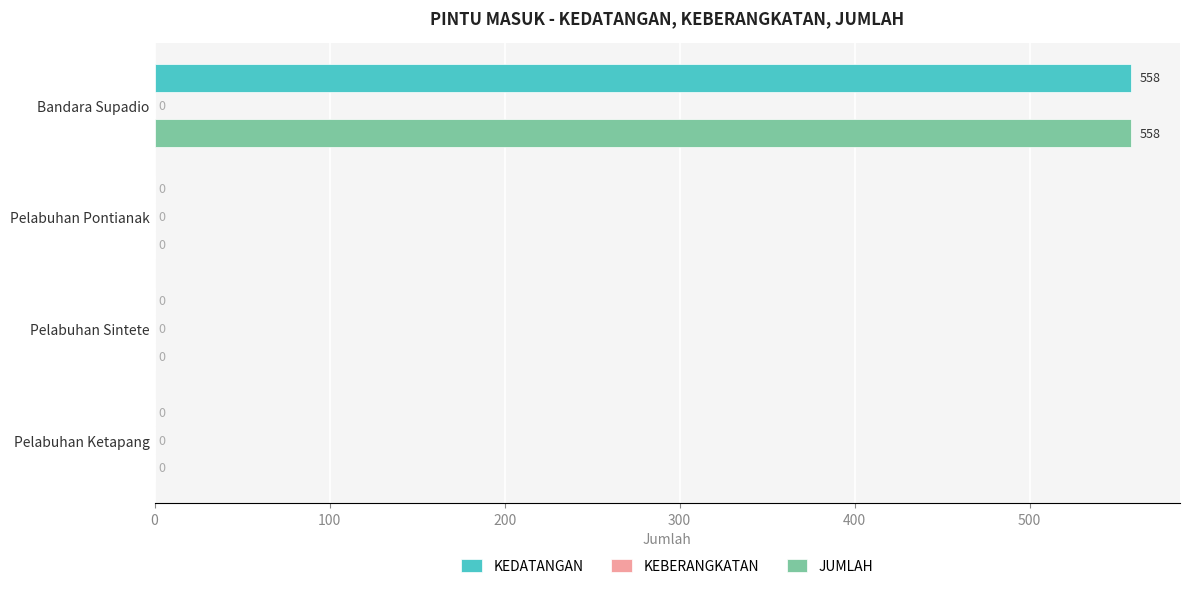

Is it true that KEDATANGAN equals 932 at Bandara Supadio?

False